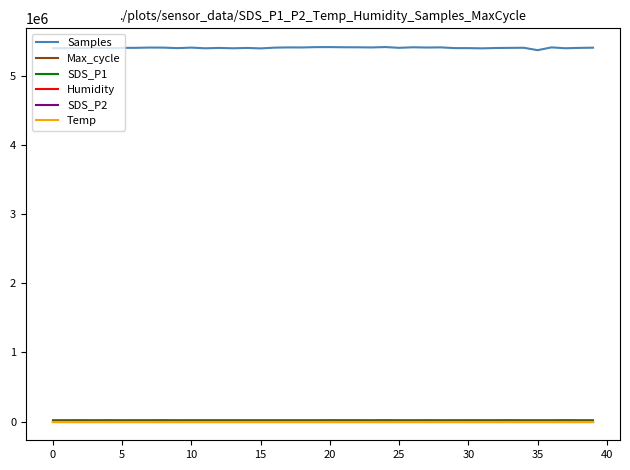

True or false: Samples and Temp intersect in this chart.

False